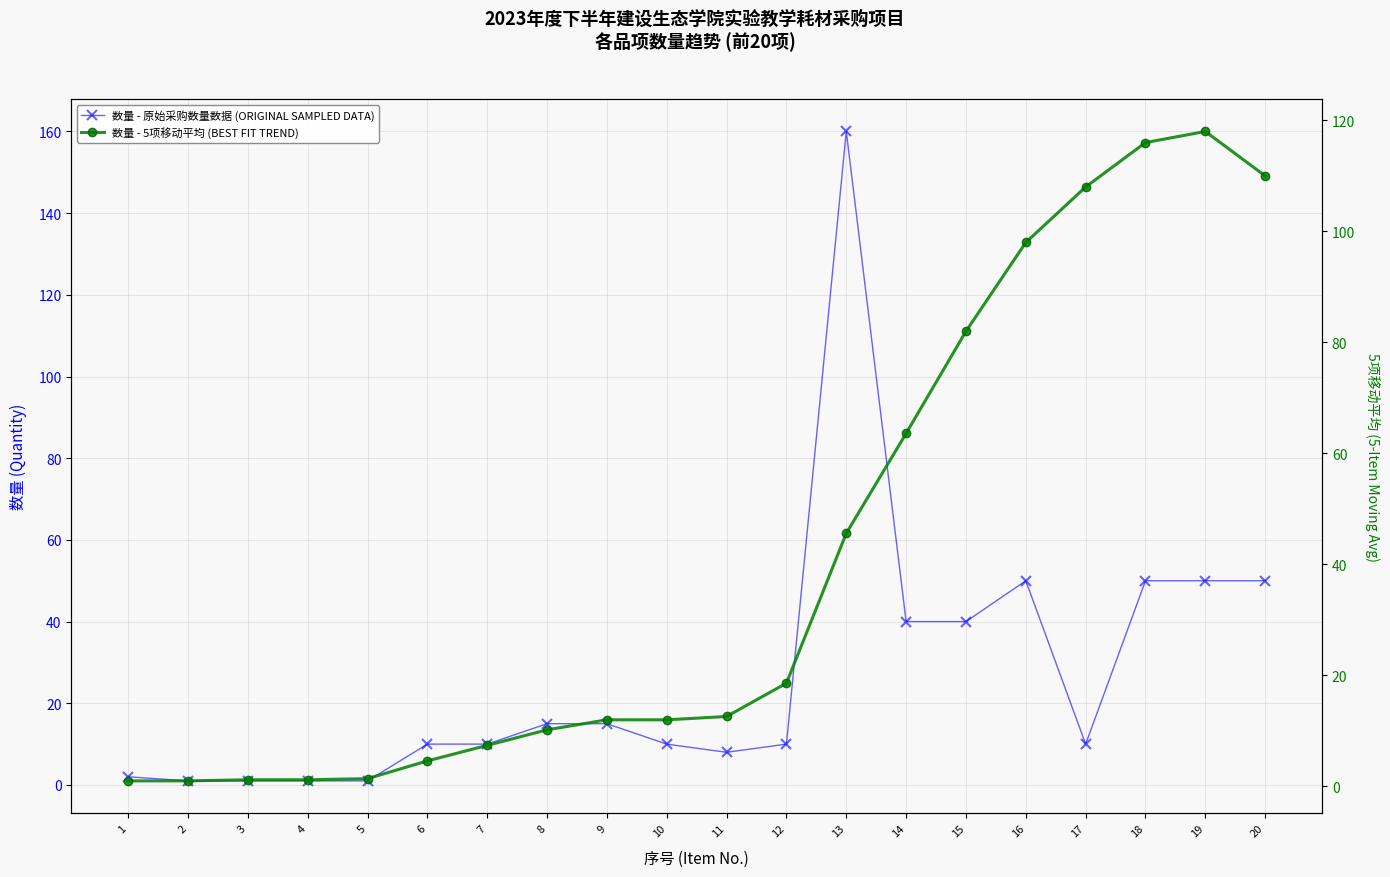

Which series ends up on top after the final intersection of 数量 - 原始采购数量数据 (ORIGINAL SAMPLED DATA) and 数量 - 5项移动平均 (BEST FIT TREND)?

数量 - 5项移动平均 (BEST FIT TREND)